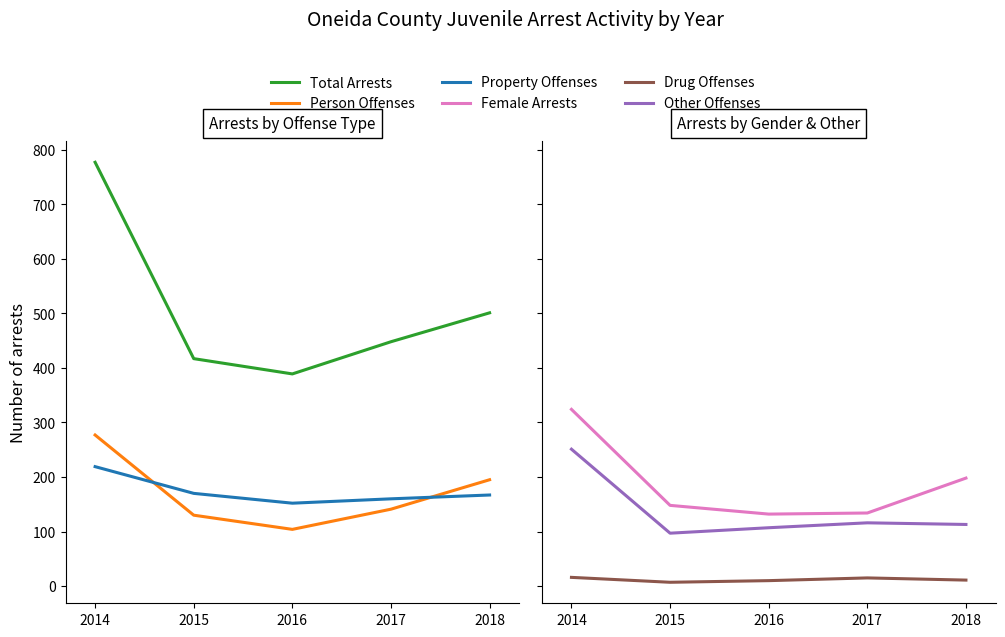

Where is Property Offenses nearest to the value 185?

2015